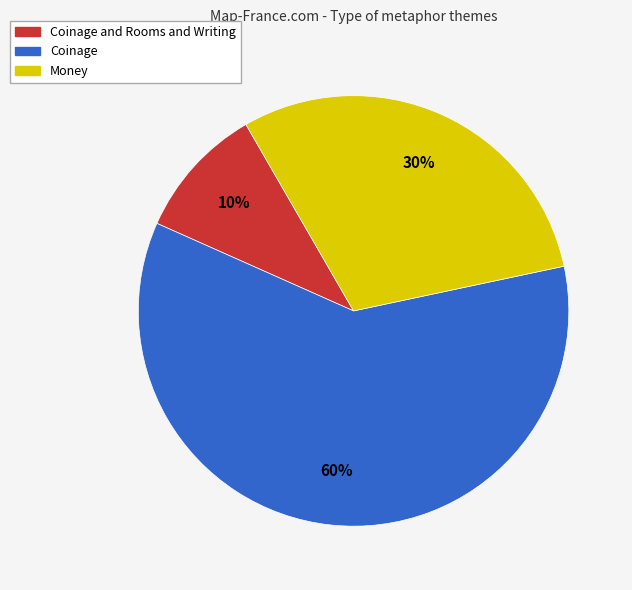

Is there any slice that represents more than half of the pie?

Yes